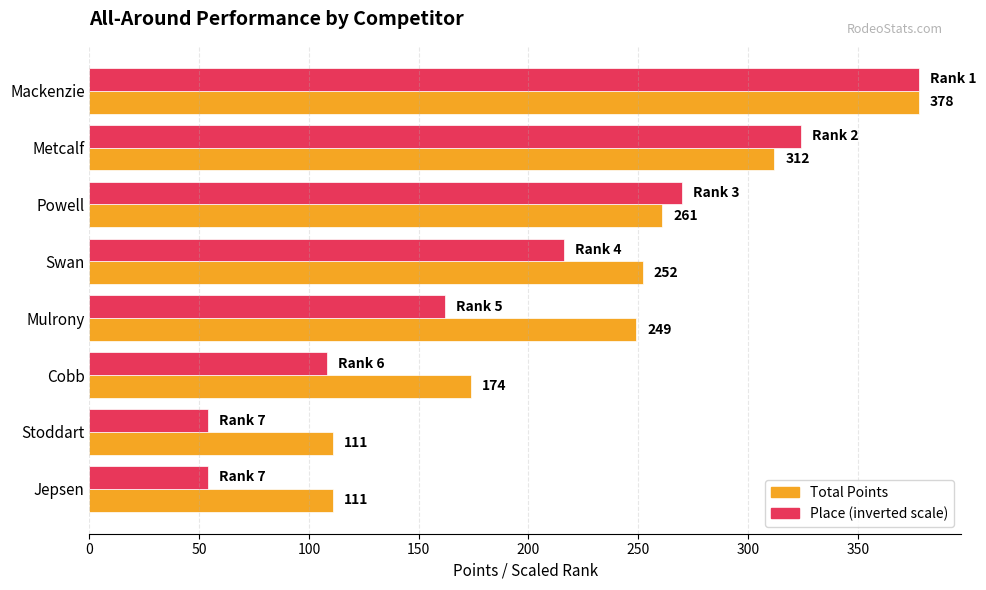

What is the spread (max minus min) of values at Powell?

9